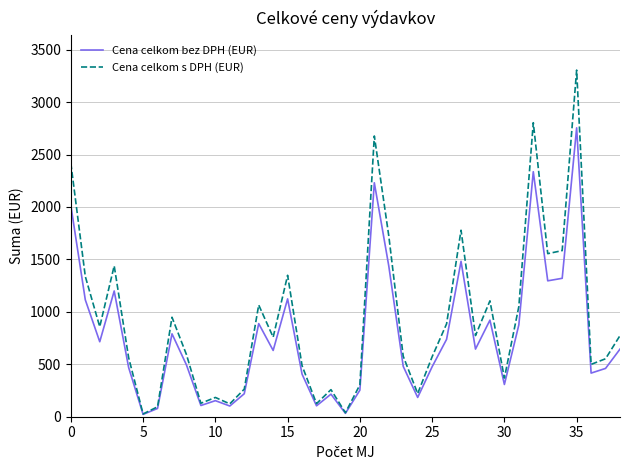

What is the maximum value for Cena celkom s DPH (EUR)?

3305.6